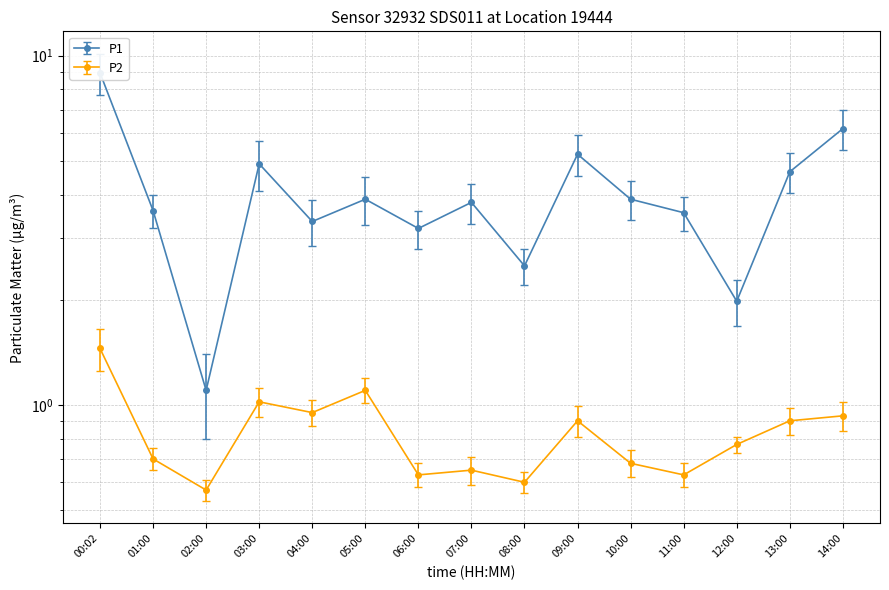

What are all the series names shown in the legend?

P1, P2